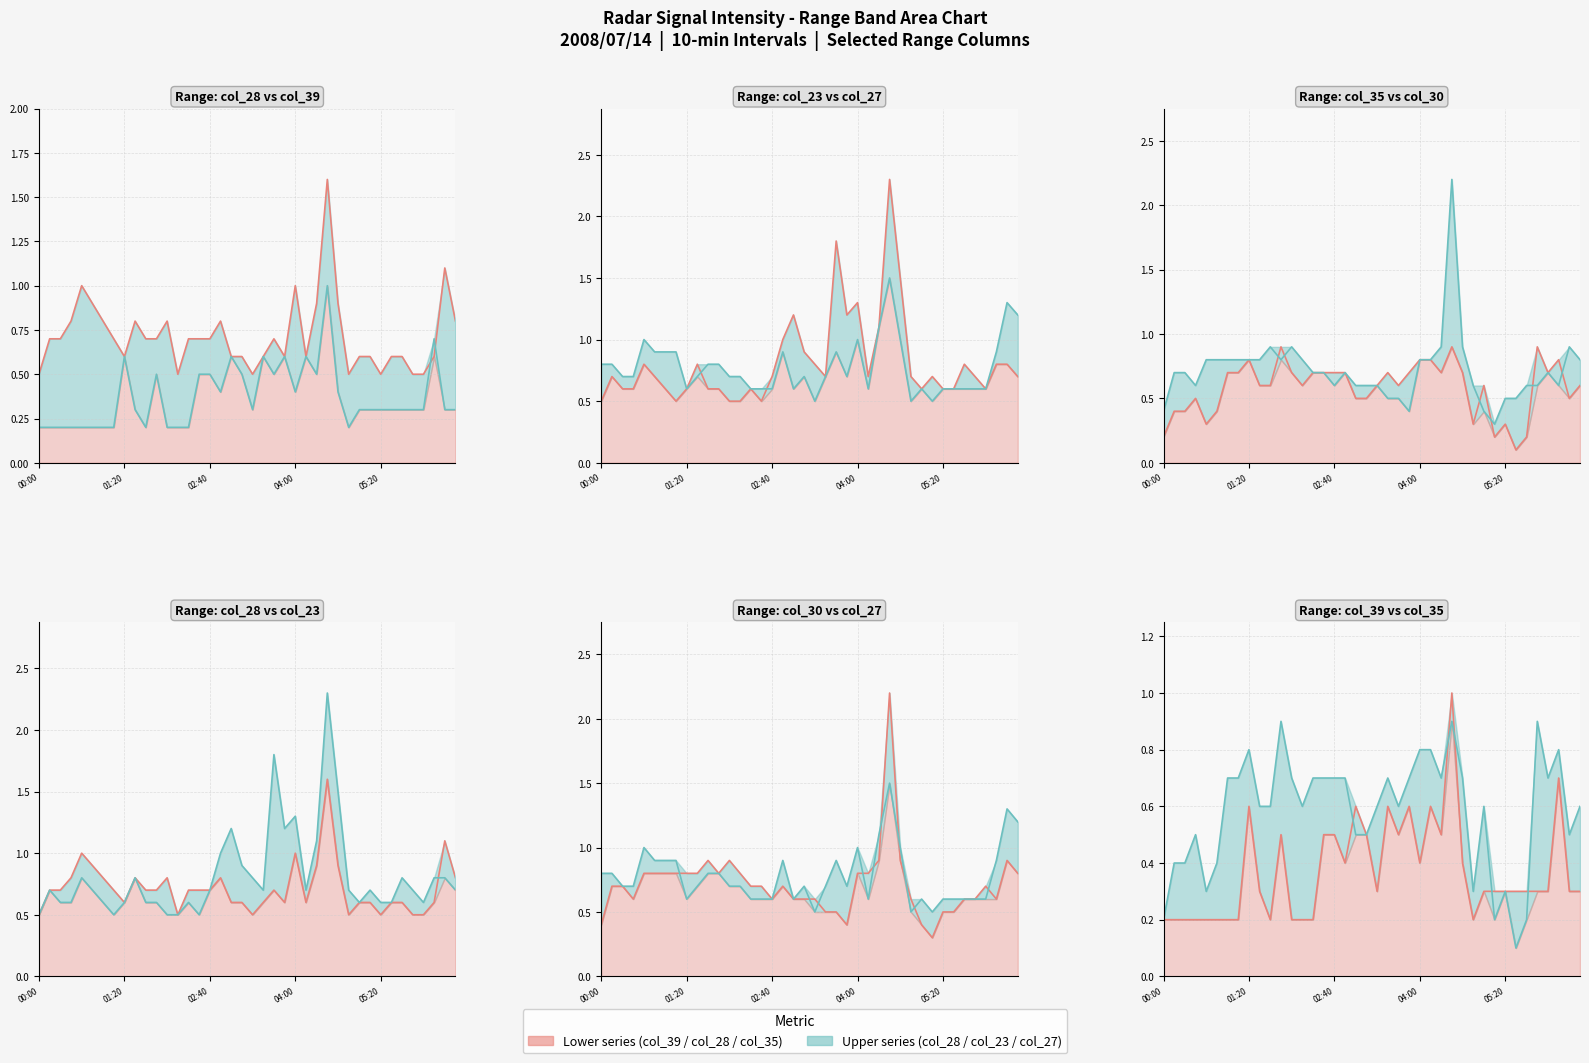

What is the highest value of the col_23 (2.400) line series?

2.3